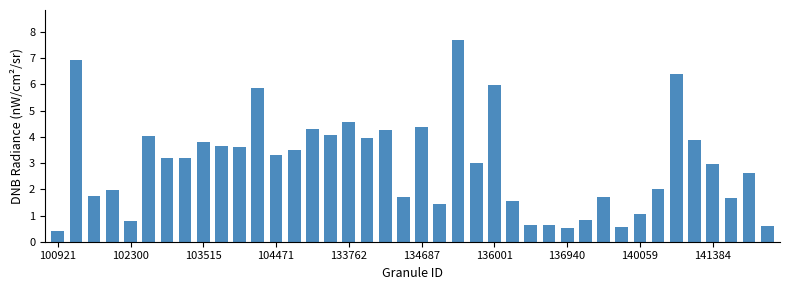

What is the sum of all values?

119.0